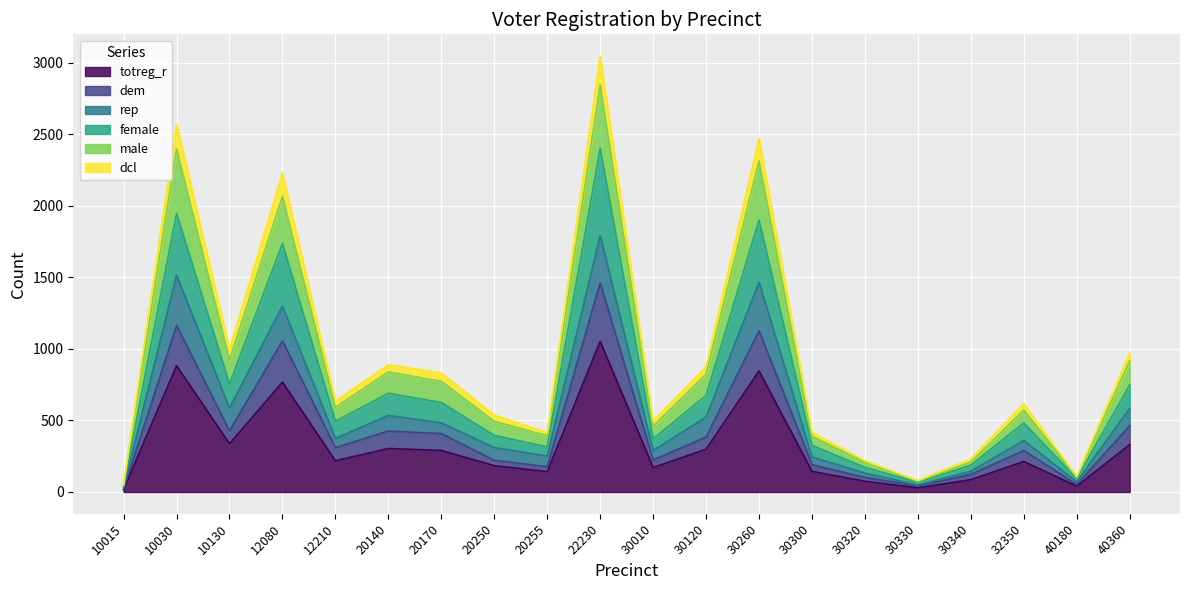

True or false: dem has a value of 53 at 40180.

True